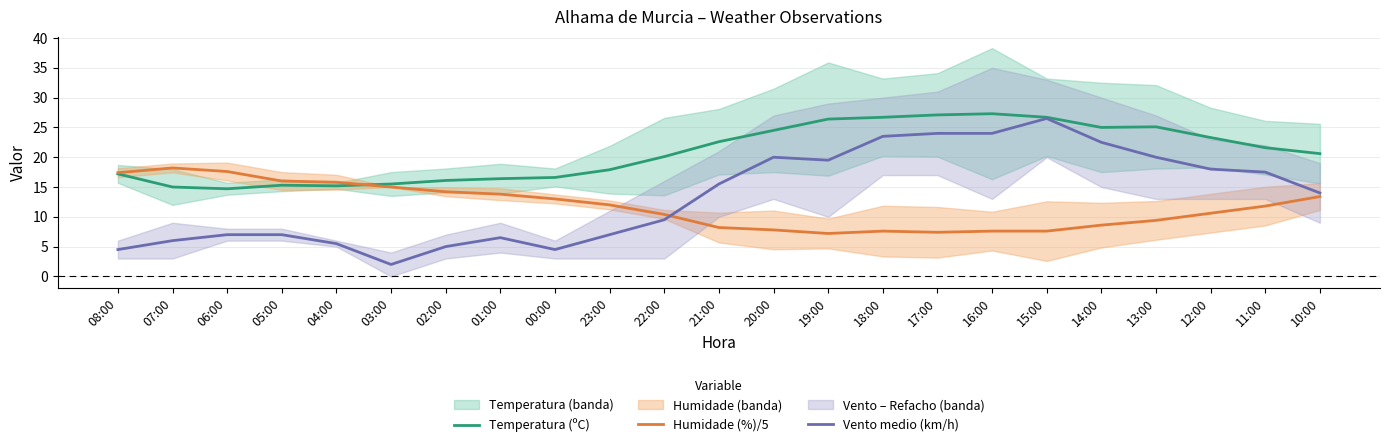

True or false: Humidade (%)/5 and Temperatura (ºC) cross at least once.

True